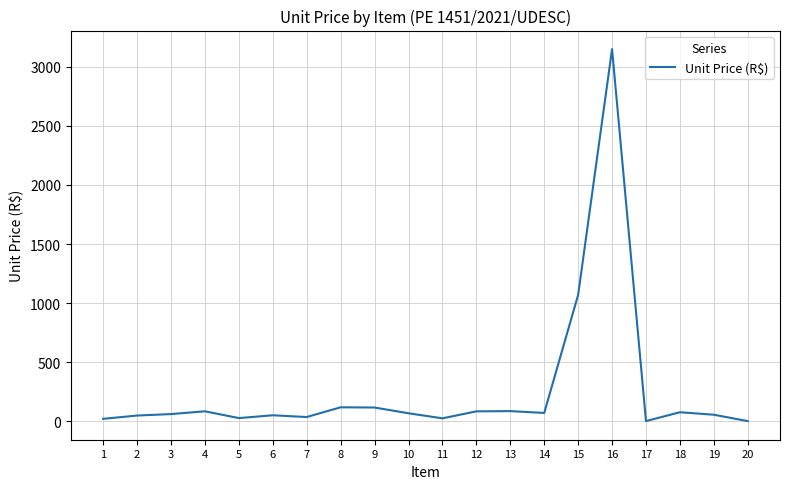

How many lines are shown in the chart?

1